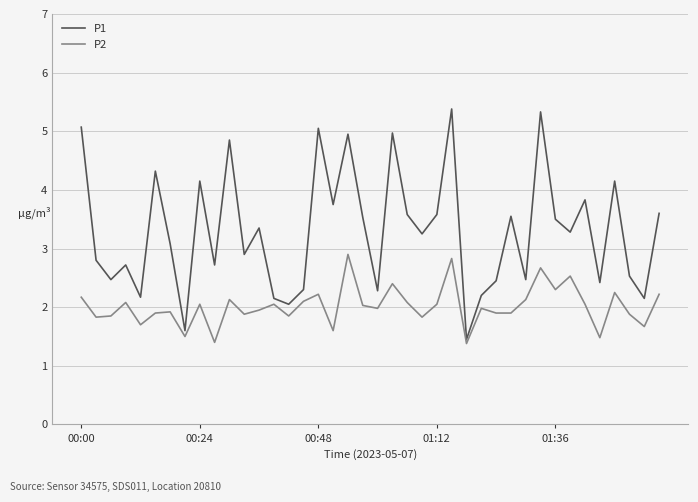

Which series has the largest range (max minus min)?

P1